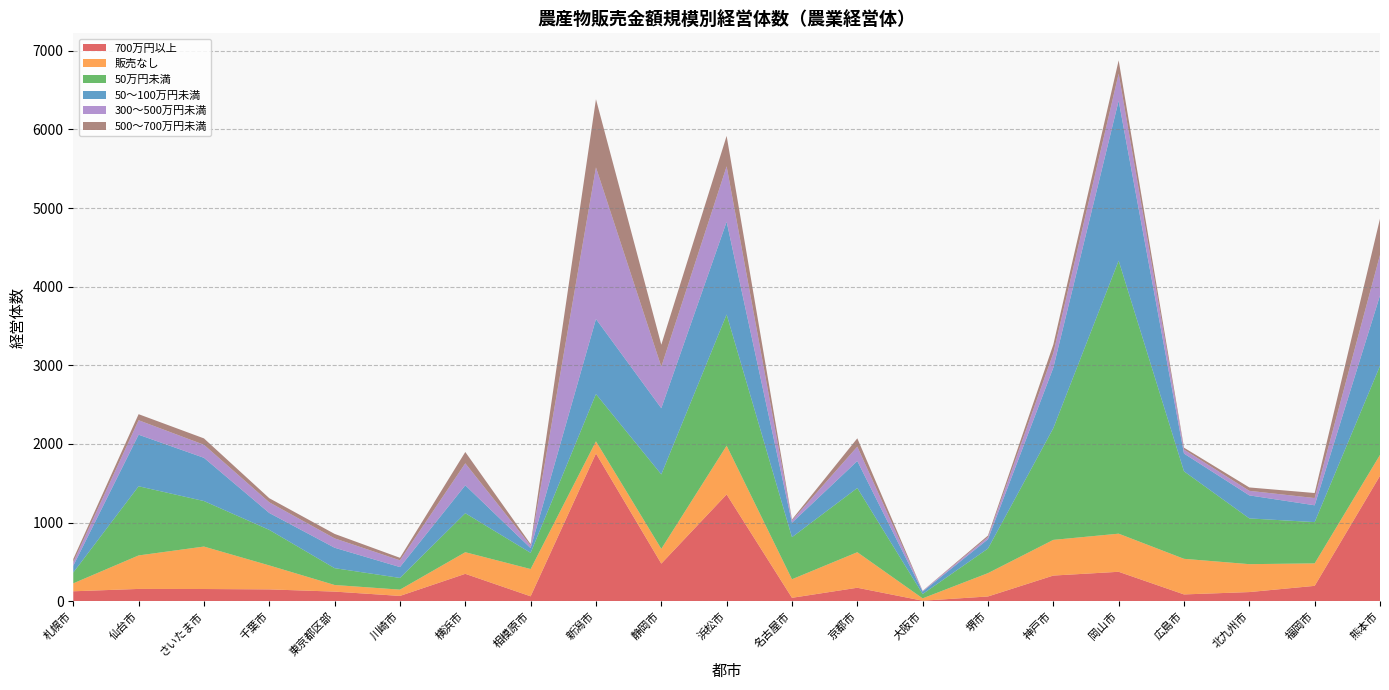

Reading left to right, transcribe all the data shown in this chart.

700万円以上: 125	155	154	149	121	66	347	61	1878	477	1357	42	170	5	59	325	373	85	115	194	1594
販売なし: 101	426	540	305	84	80	275	347	155	188	620	236	452	30	297	454	485	453	355	286	266
50万円未満: 137	880	579	452	214	149	496	206	601	947	1669	535	817	55	313	1421	3473	1113	582	525	1132
50～100万円未満: 87	656	550	215	260	138	355	60	955	842	1180	184	343	31	118	769	2034	226	293	214	896
300～500万円未満: 47	184	166	136	119	86	280	33	1929	528	705	28	183	8	27	185	345	51	58	92	515
500～700万円未満: 39	77	81	52	57	32	144	18	867	280	387	13	106	2	20	109	169	24	43	64	462